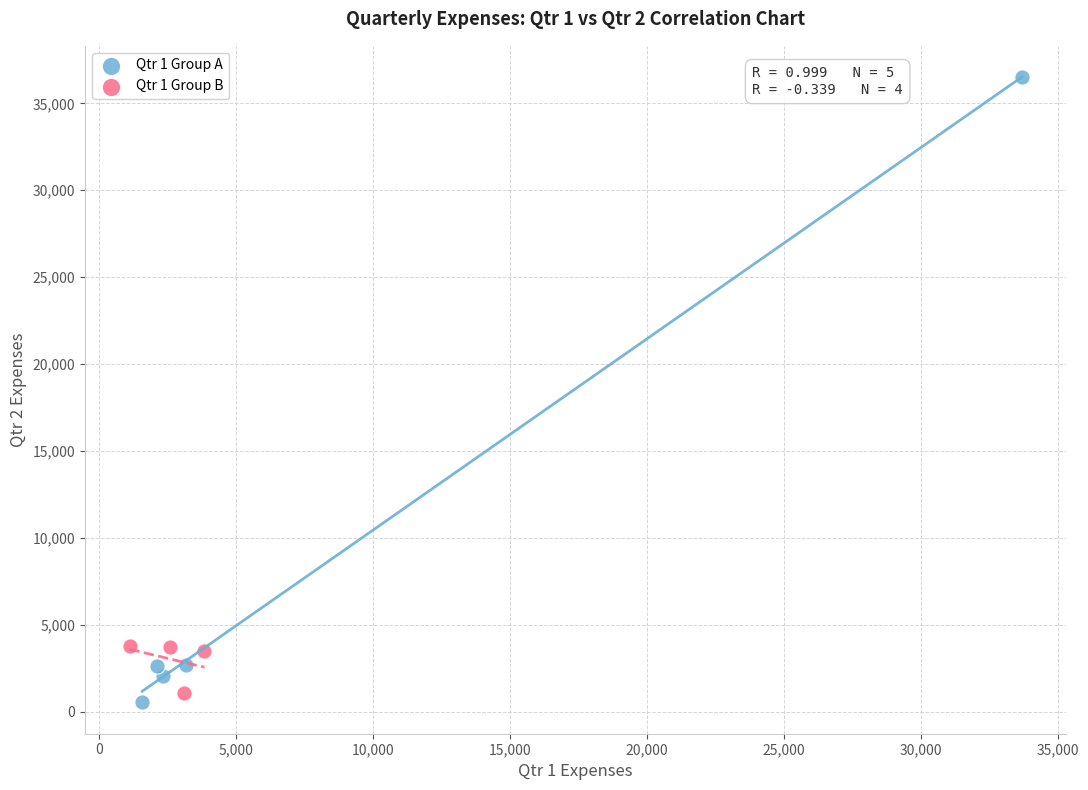

Which series contains the highest Y value?

Qtr 1 Group A